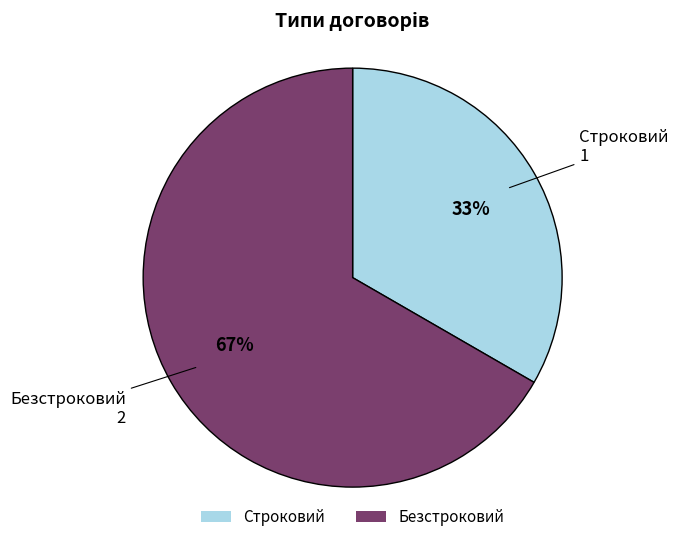

Is there any slice that represents more than half of the pie?

Yes